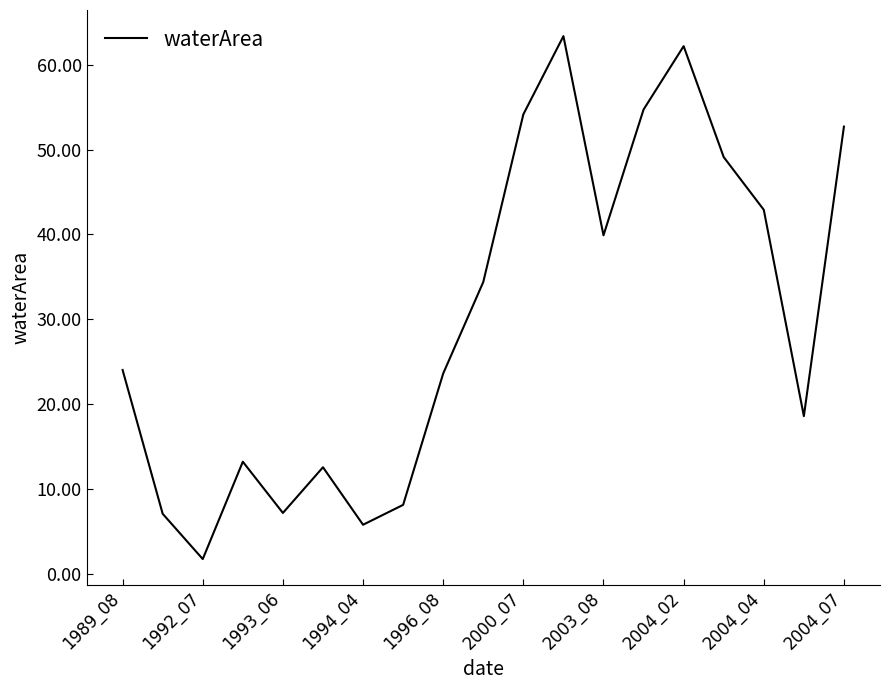

What is the minimum value shown in the chart?

1.8